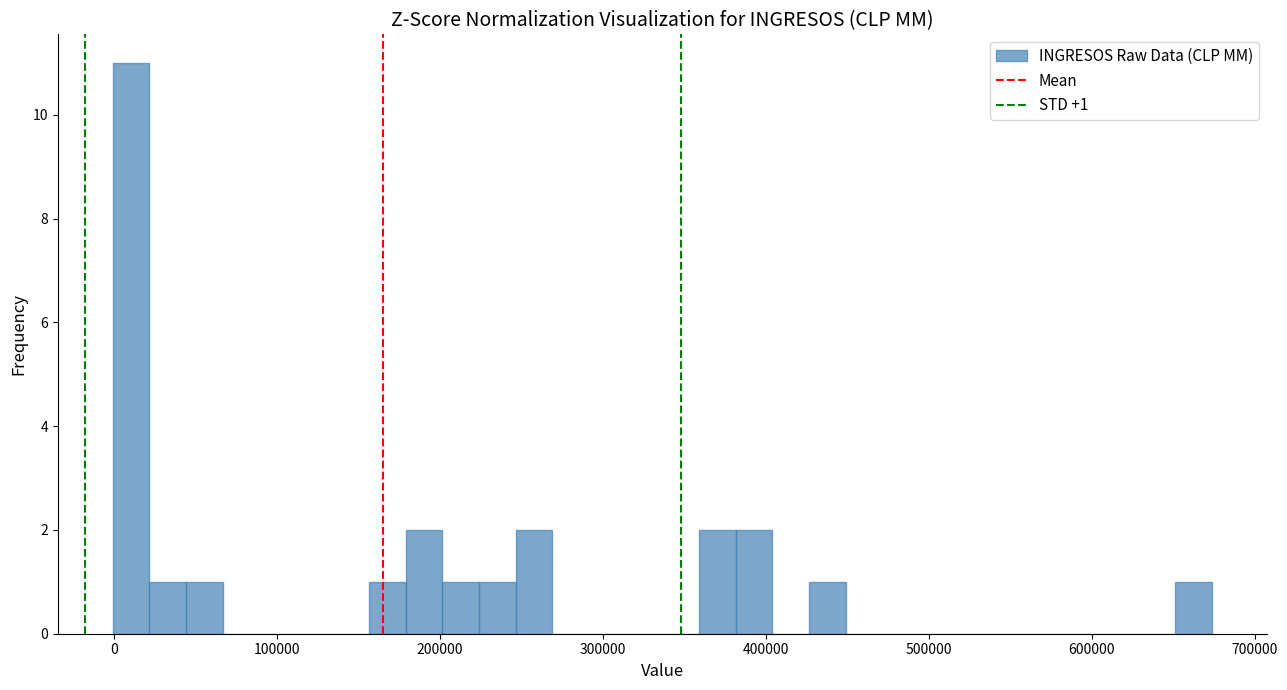

Around what value on the x-axis is the tallest bar? Give the approximate position of its centre, as read against the axis.

10000